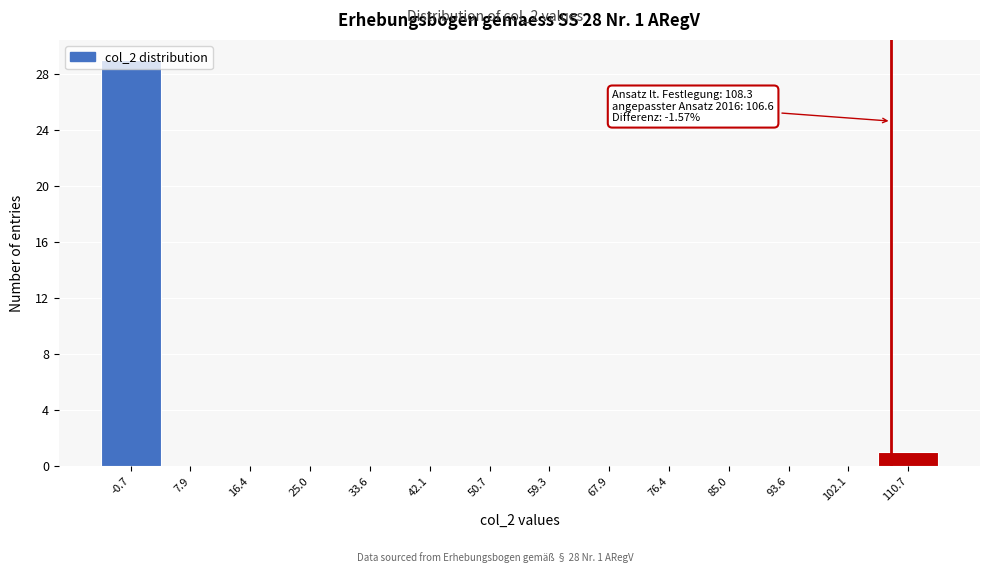

Over which range of the x-axis is the bar tallest?

-5 to 4